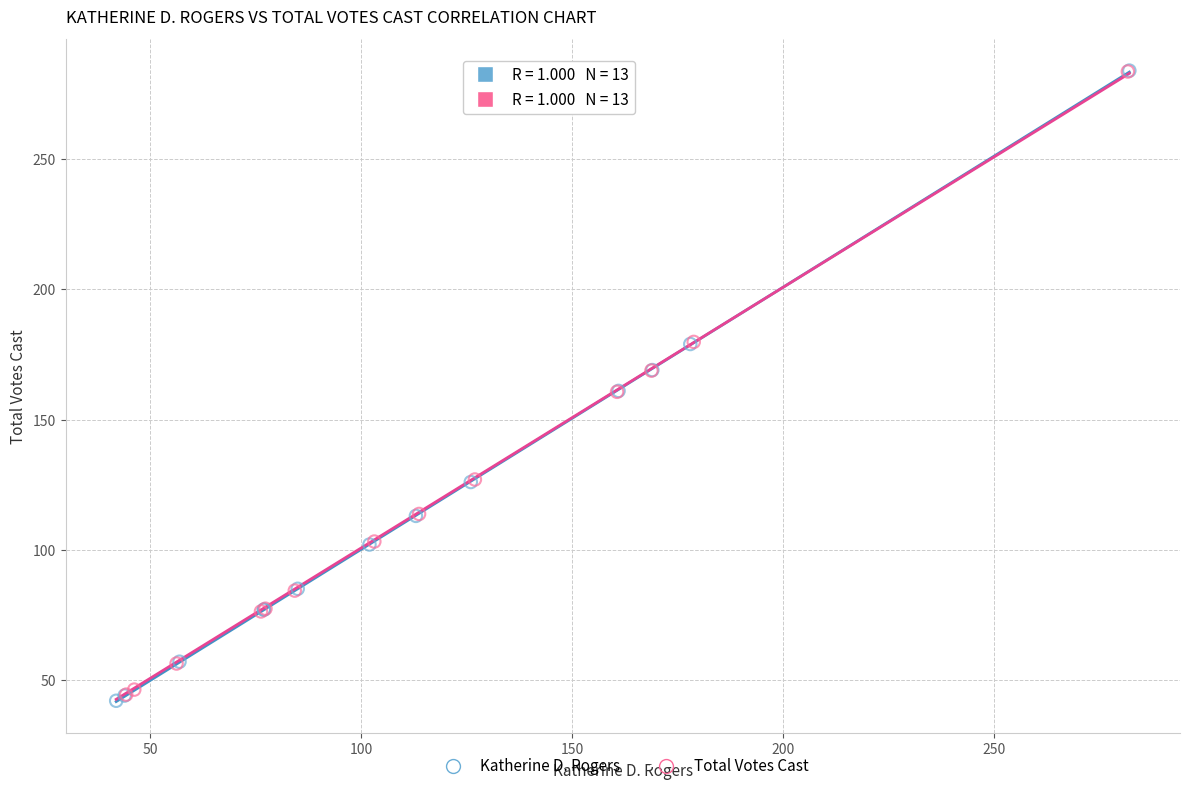

Which series has the widest spread of Y values?

Katherine D. Rogers